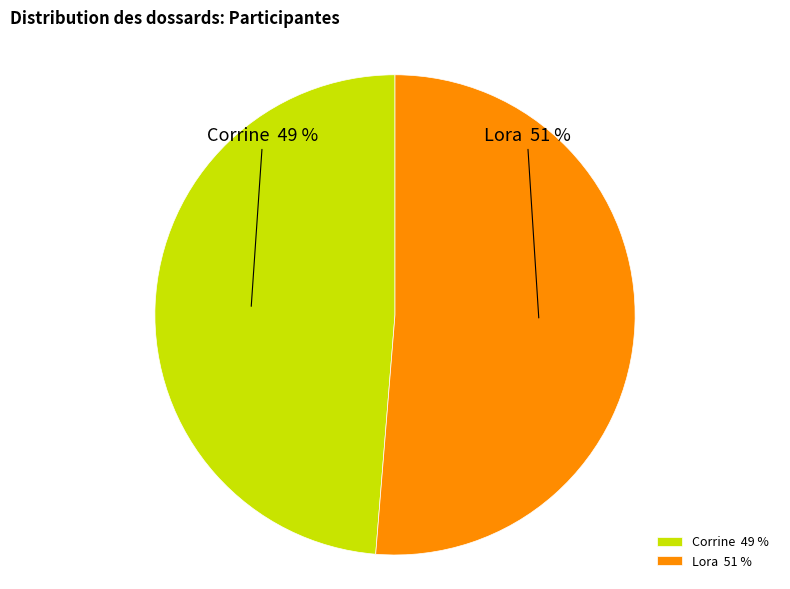

The Corrine slice represents 49% of the pie. True or false?

True